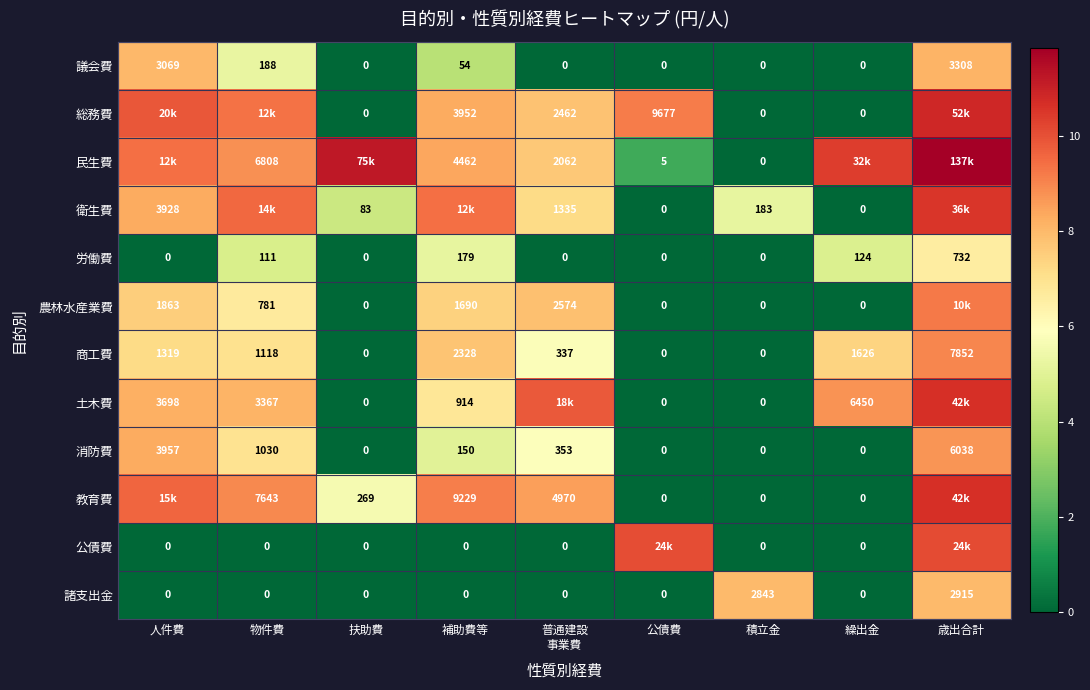

Where is 労働費 nearest to the value 366?

補助費等